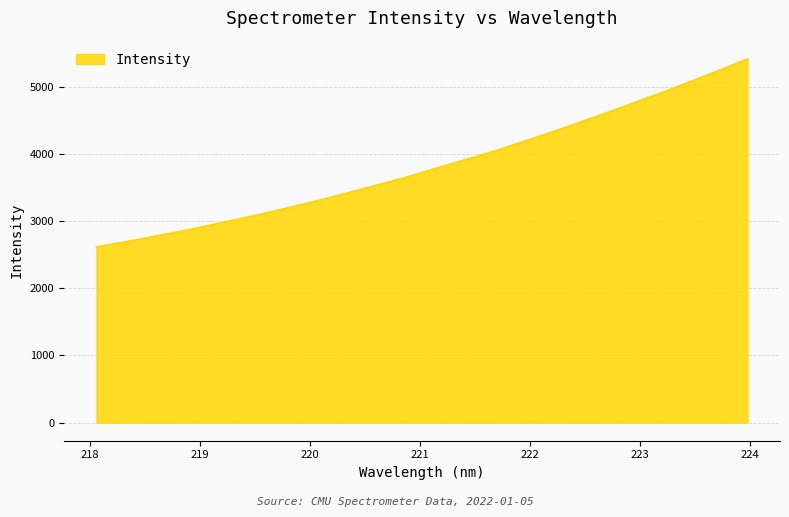

What is the minimum value shown in the chart?

2615.3